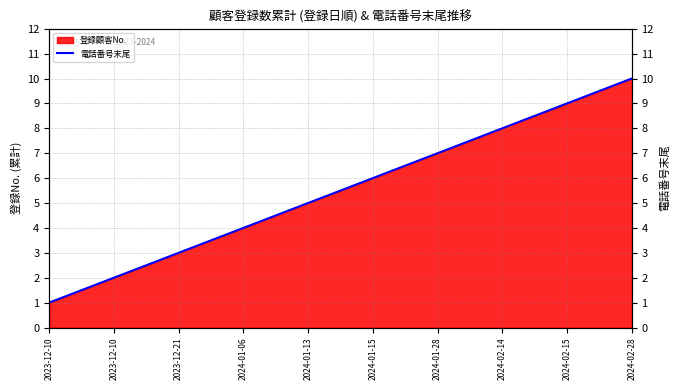

List the labels in order of value, largest first.

2024-02-28, 2024-02-15, 2024-02-14, 2024-01-28, 2024-01-15, 2024-01-13, 2024-01-06, 2023-12-21, 2023-12-10, 2023-12-10